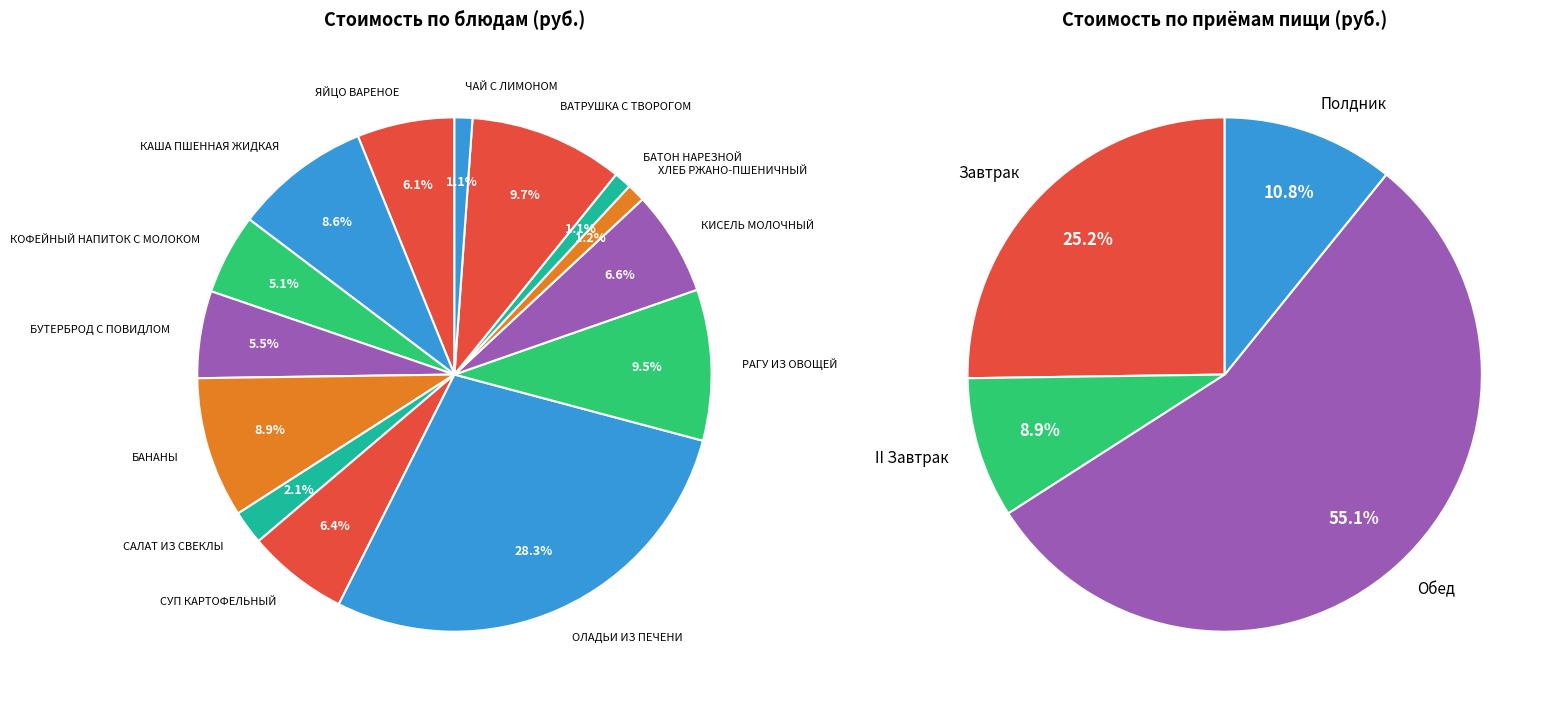

To the nearest percent, what is the difference between the КИСЕЛЬ МОЛОЧНЫЙ and РАГУ ИЗ ОВОЩЕЙ slice percentages?

3%